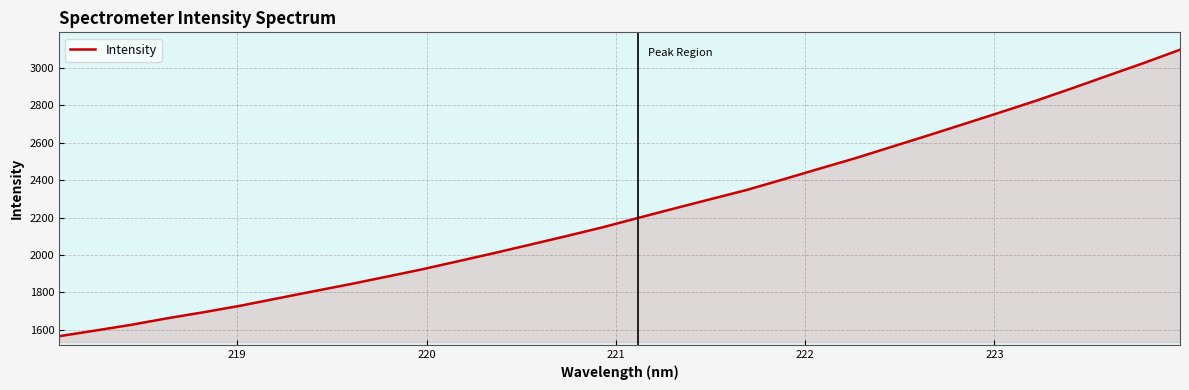

What is the minimum value shown in the chart?

1566.7